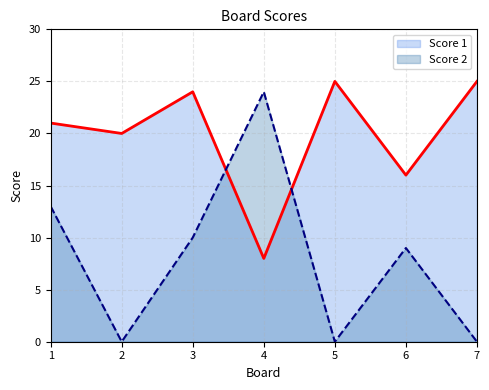

What is the maximum value shown in the chart?

25